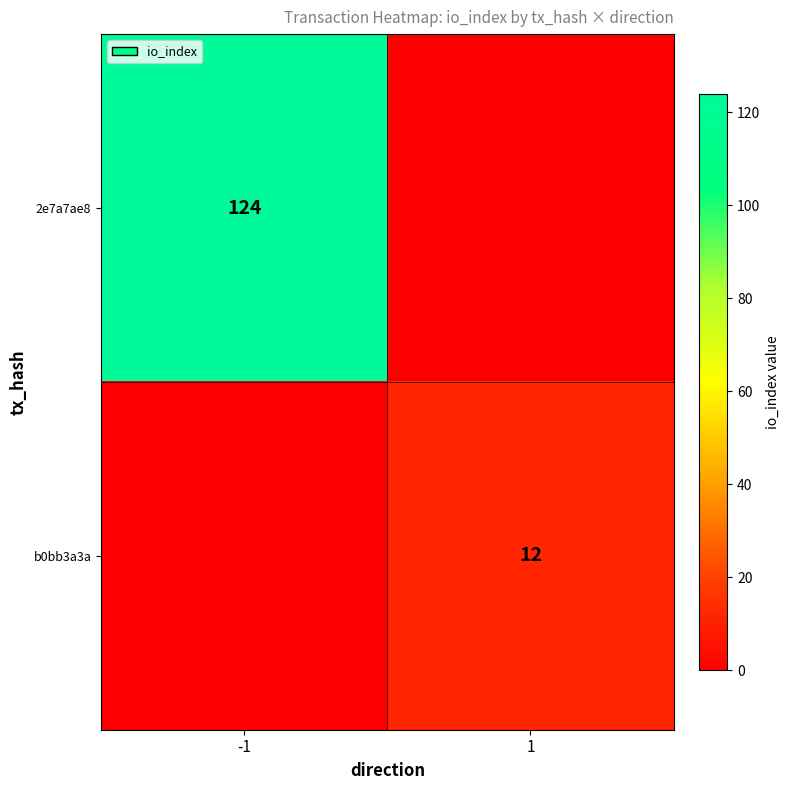

The 2e7a7ae8 series shows 49 at -1. True or false?

False